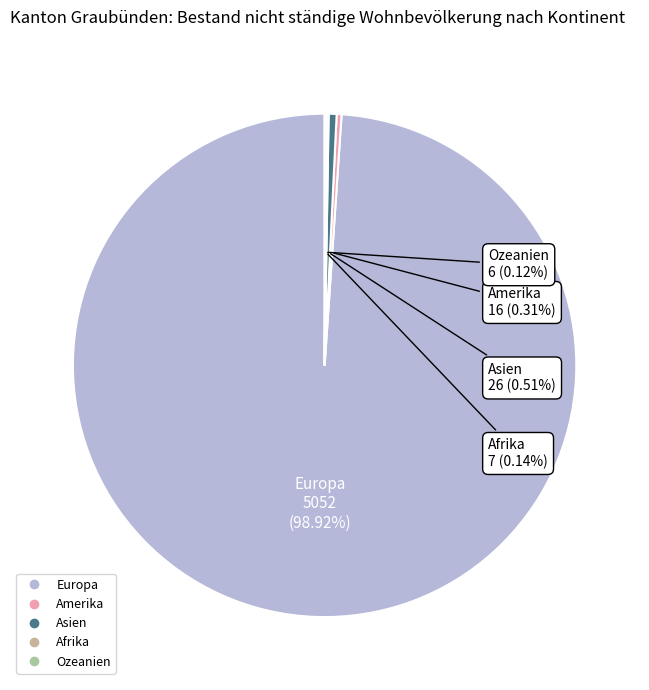

Is Asien the majority of the pie?

No